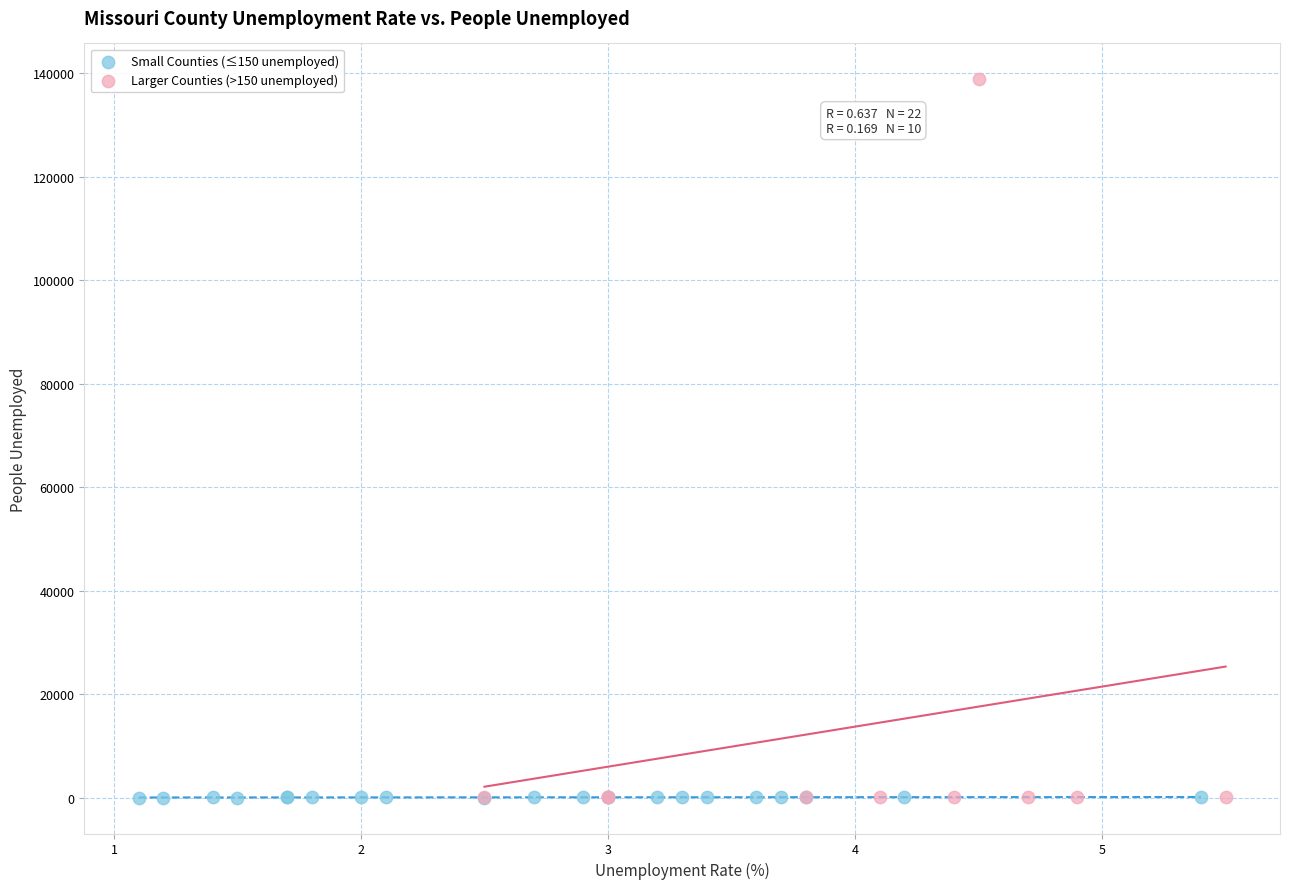

Which series contains the highest Y value?

Larger Counties (>150 unemployed)